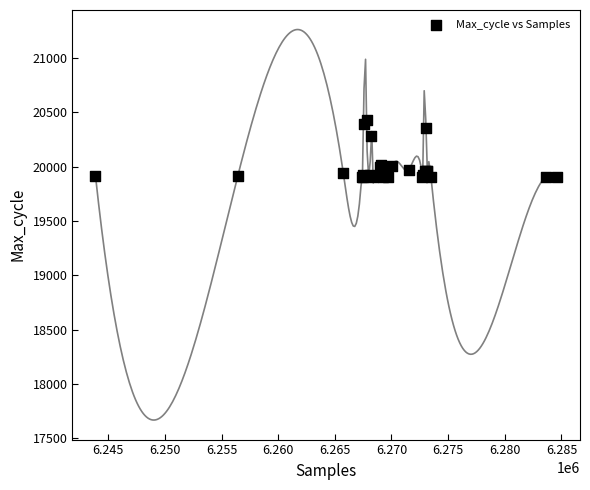

What Y value in the scatter plot is closest to 20168?

20281